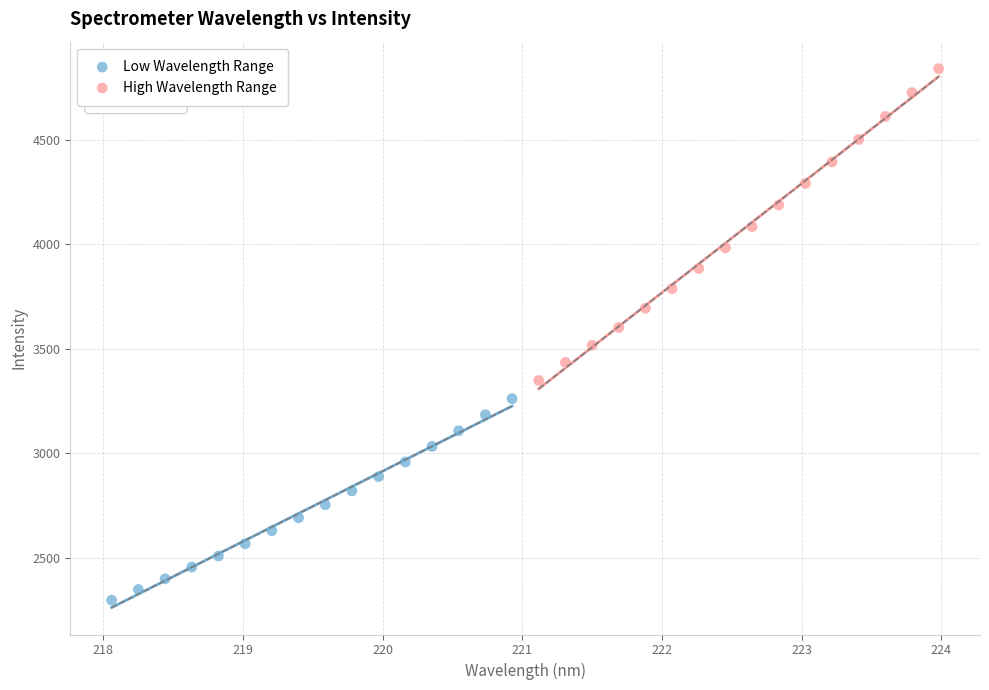

Which series reaches the maximum Y coordinate?

High Wavelength Range